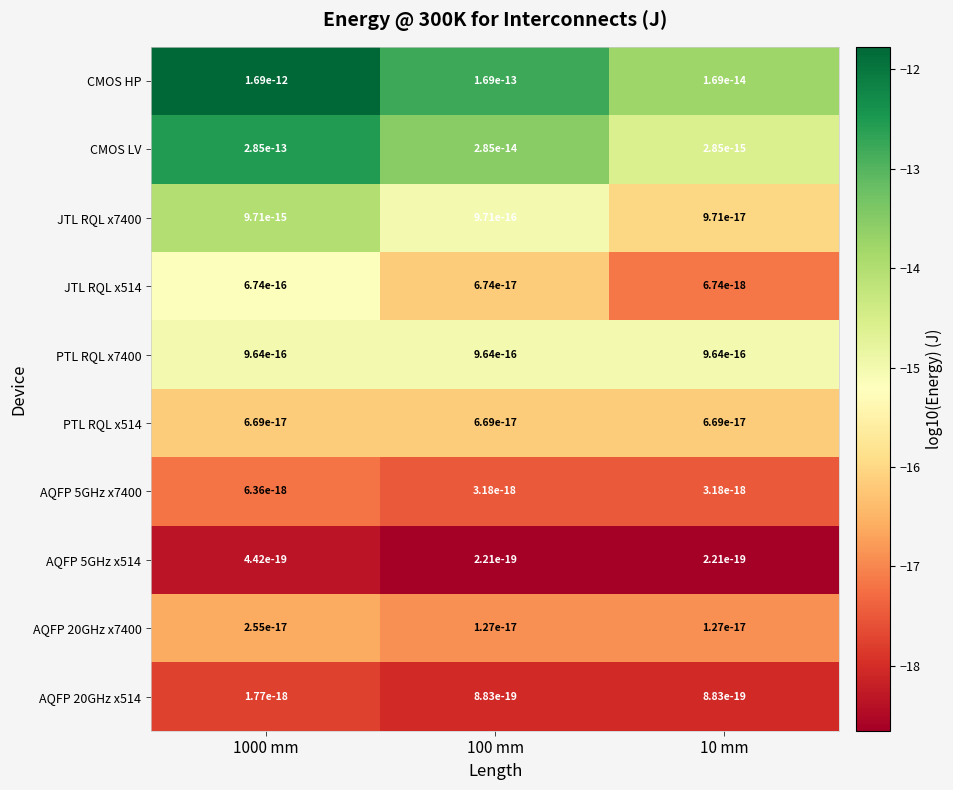

Which series has the largest total across all categories?

CMOS HP